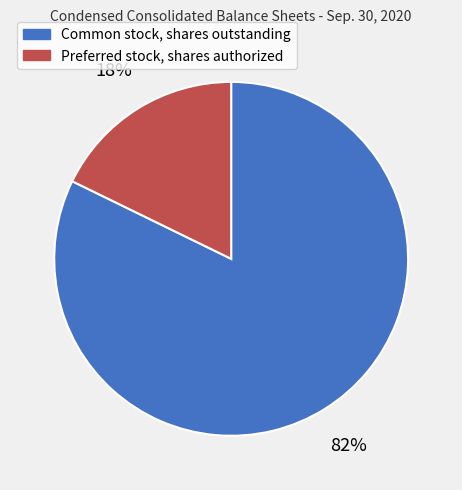

Is there any slice that represents more than half of the pie?

Yes